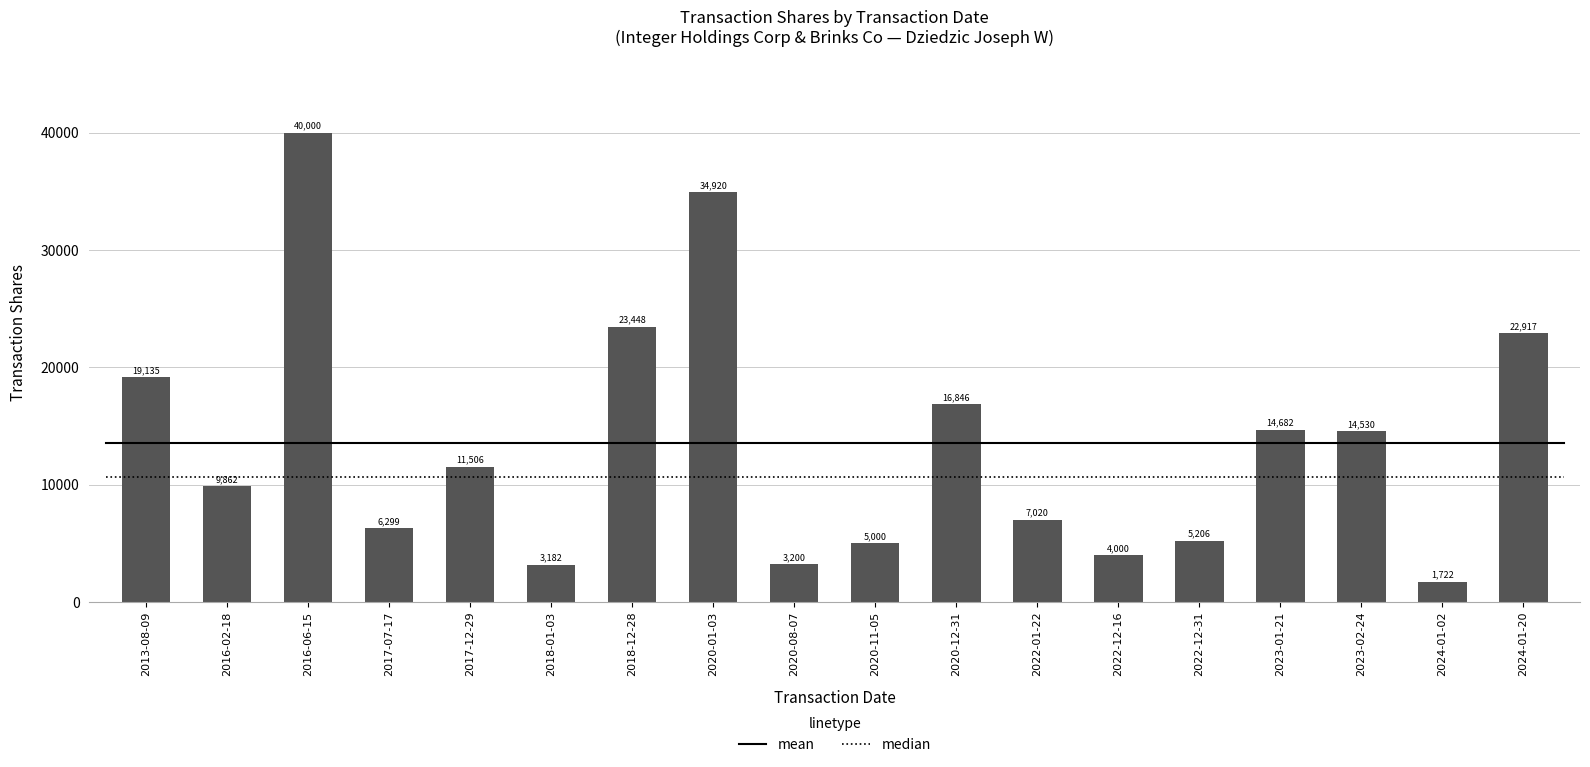

Rank the categories by value from highest to lowest.

2016-06-15, 2020-01-03, 2018-12-28, 2024-01-20, 2013-08-09, 2020-12-31, 2023-01-21, 2023-02-24, 2017-12-29, 2016-02-18, 2022-01-22, 2017-07-17, 2022-12-31, 2020-11-05, 2022-12-16, 2020-08-07, 2018-01-03, 2024-01-02